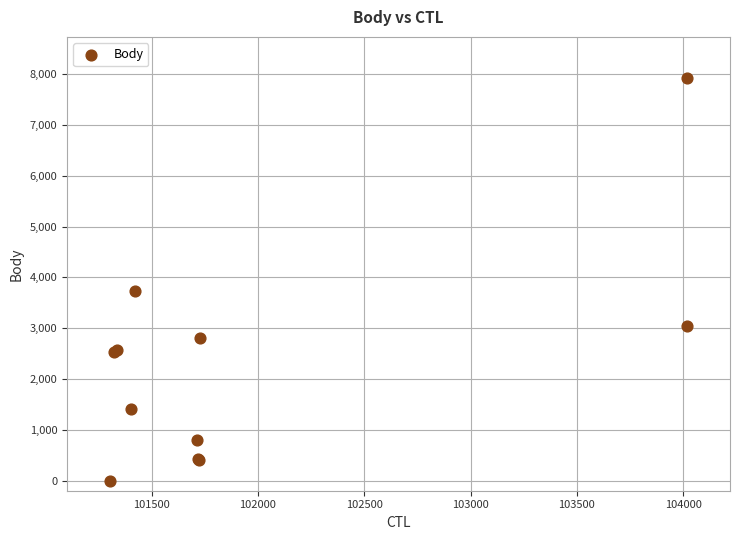

What Y value in the scatter plot is closest to 3968?

3741